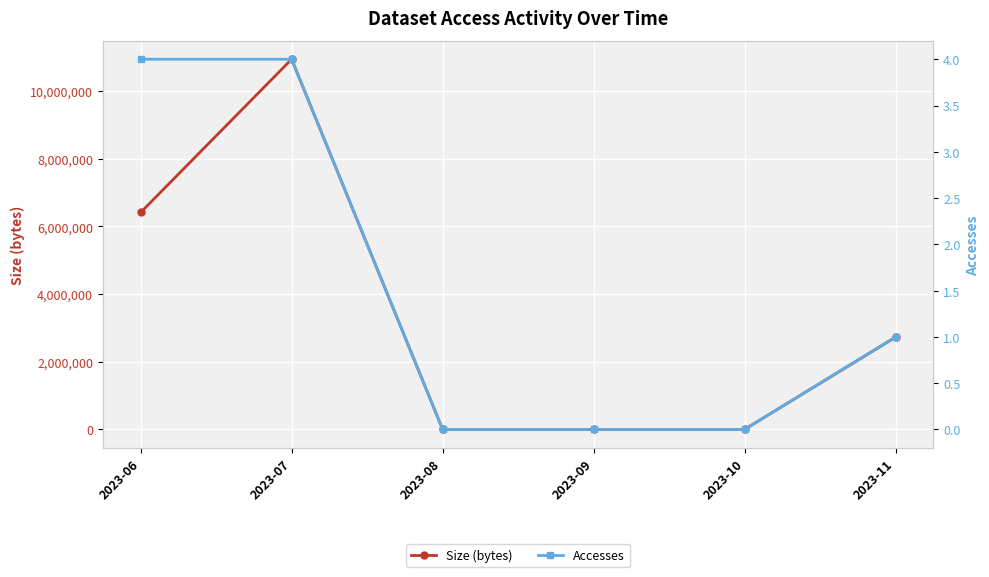

Which label corresponds to the smallest value in the chart?

2023-08